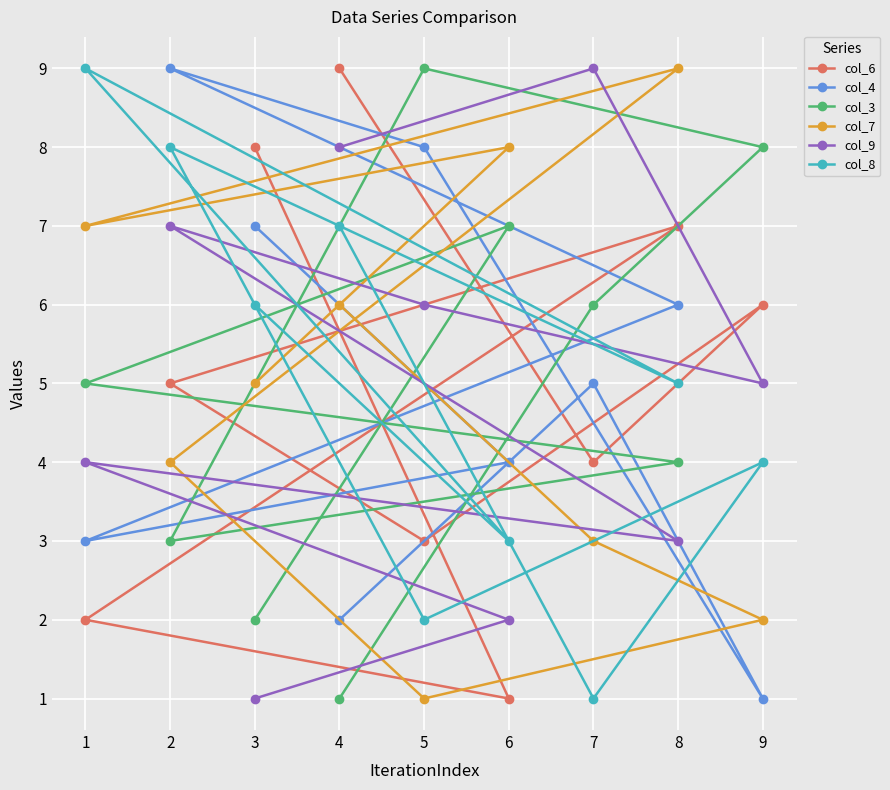

At which label is col_8 closest to 5?

8